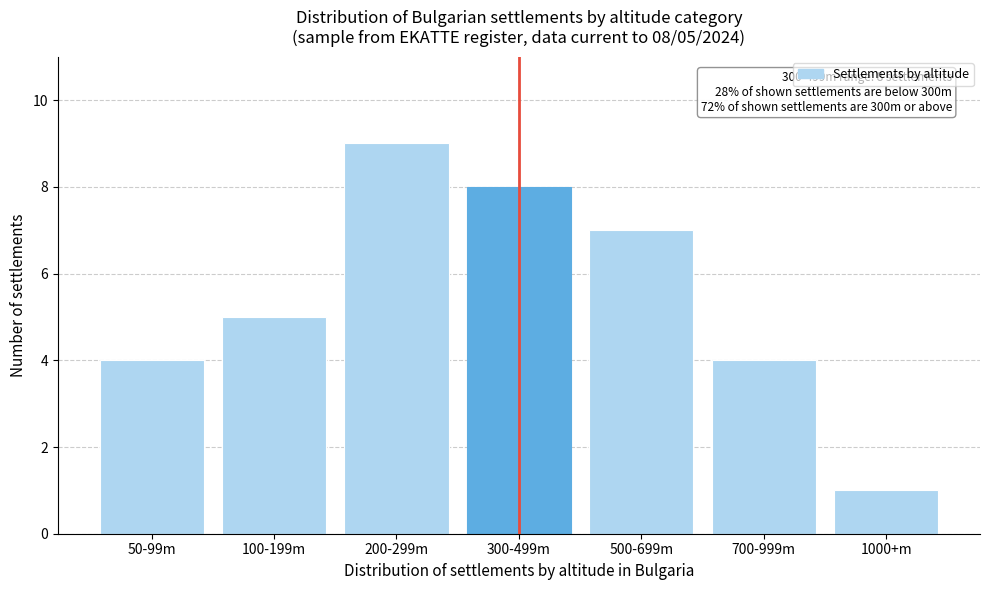

Reading left to right, extract all data points from this chart.

50-99m=4	100-199m=5	200-299m=9	300-499m=8	500-699m=7	700-999m=4	1000+m=1